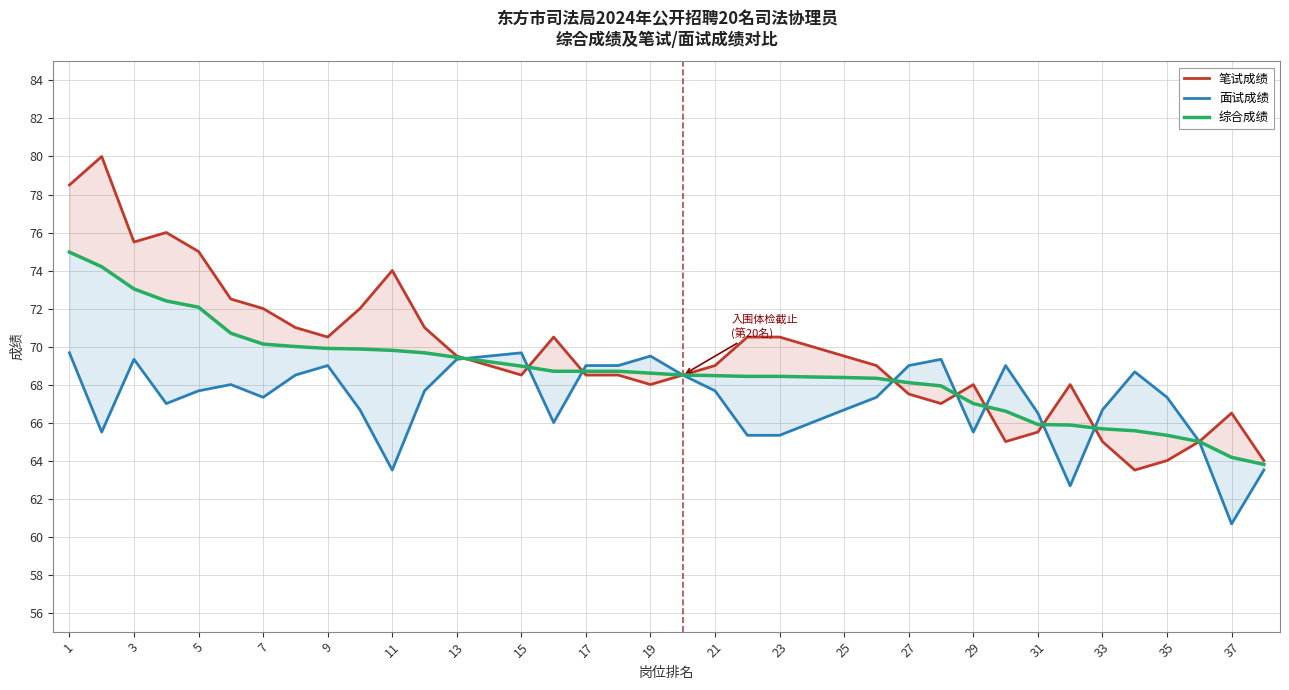

What is the smallest value displayed?

60.7